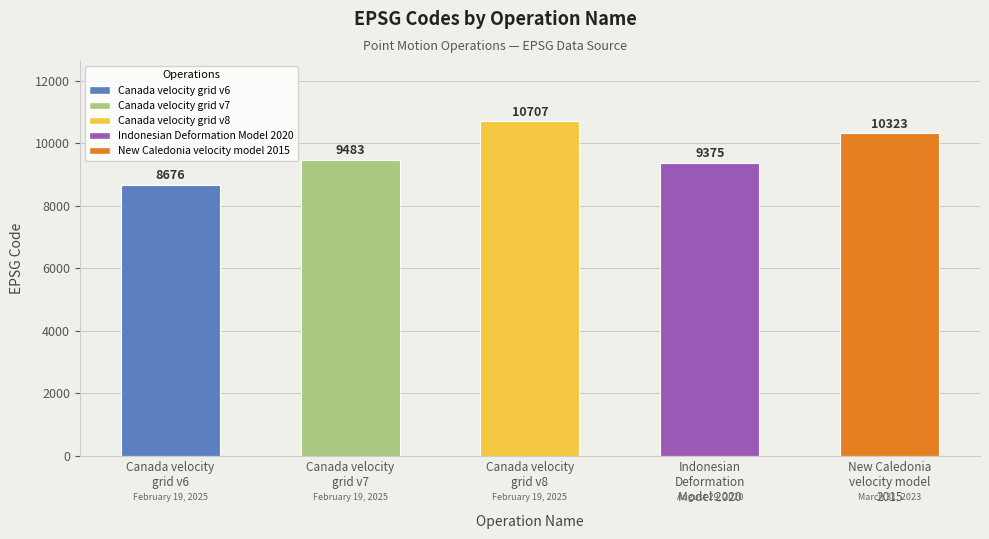

What is the value of the 1st bar from the left?

8676